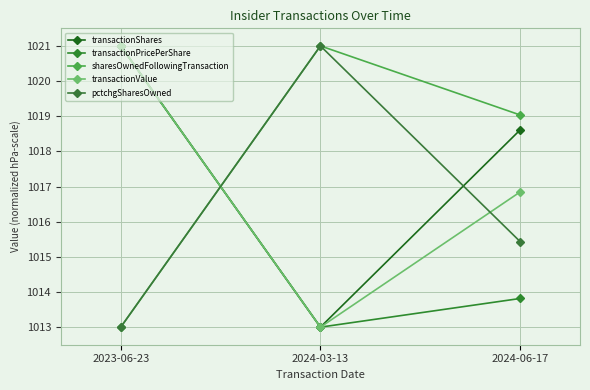

The value of pctchgSharesOwned at 2024-06-17 is 1015.4. True or false?

True